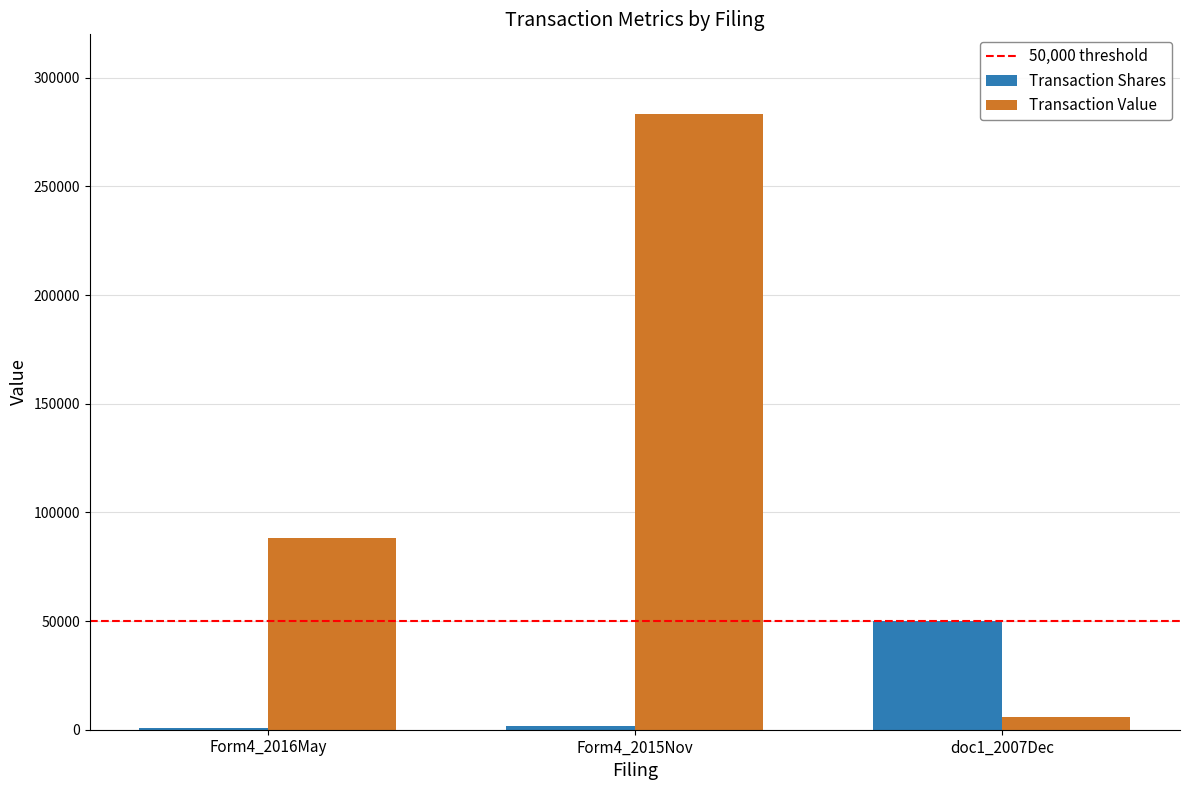

Between Form4_2015Nov and doc1_2007Dec, which series saw the biggest shift?

Transaction Value